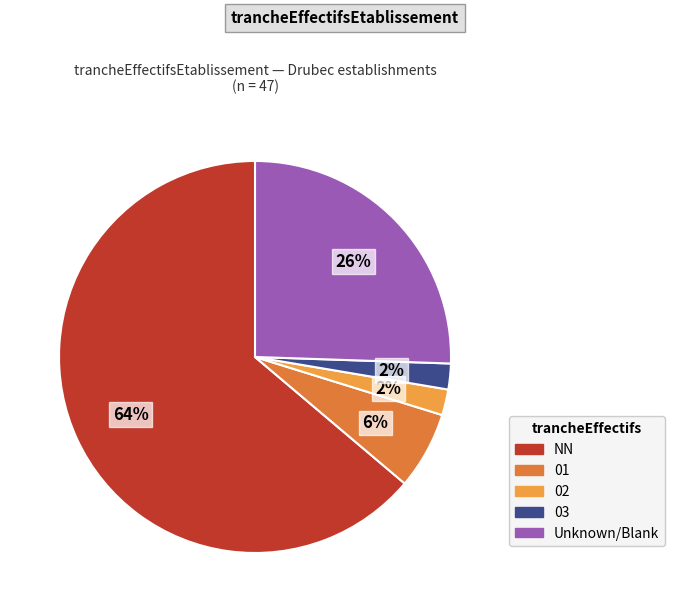

Does any single category account for the majority?

Yes